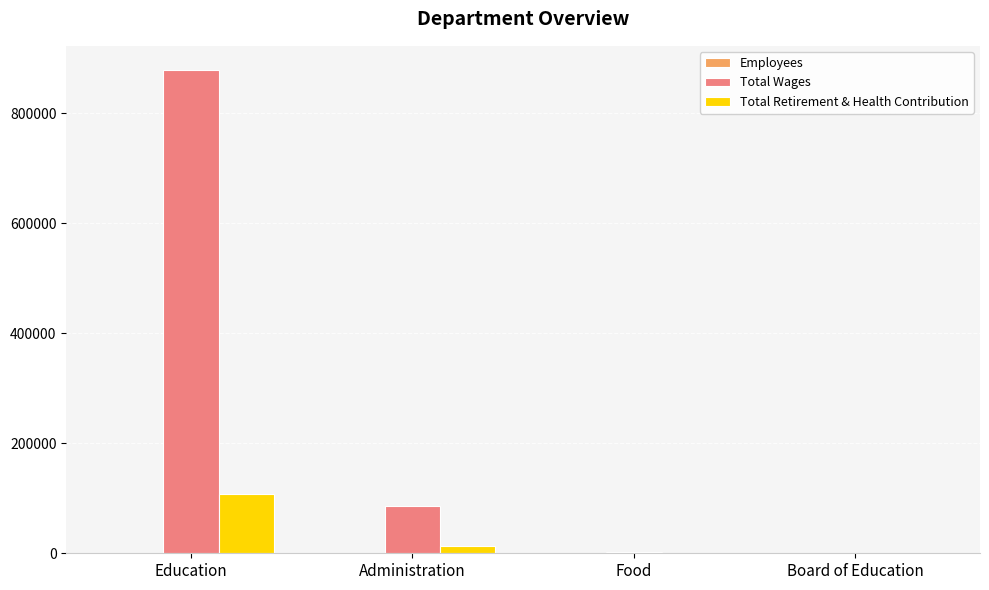

Which series has the largest total across all categories?

Total Wages